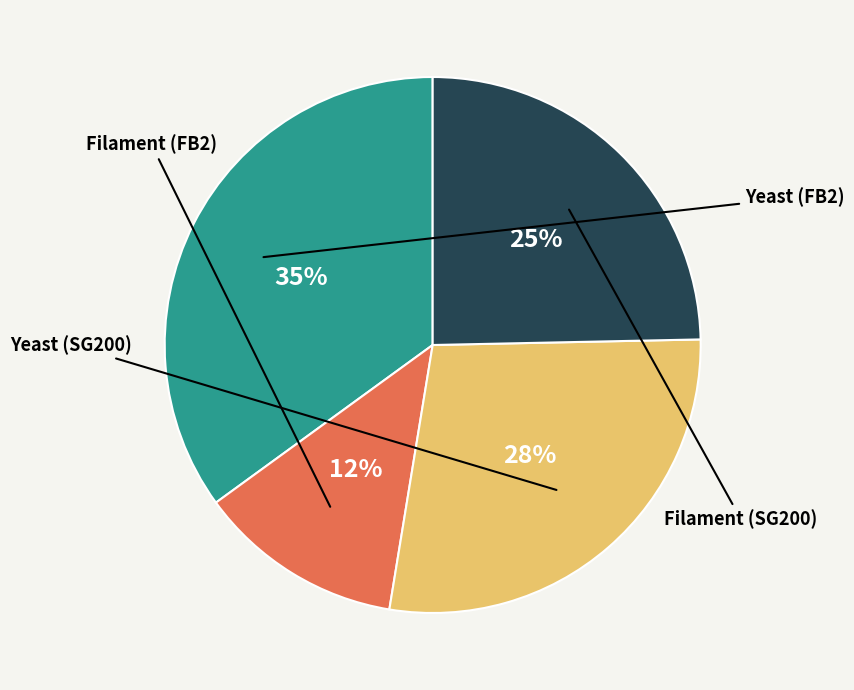

Count the number of slices in the pie.

4